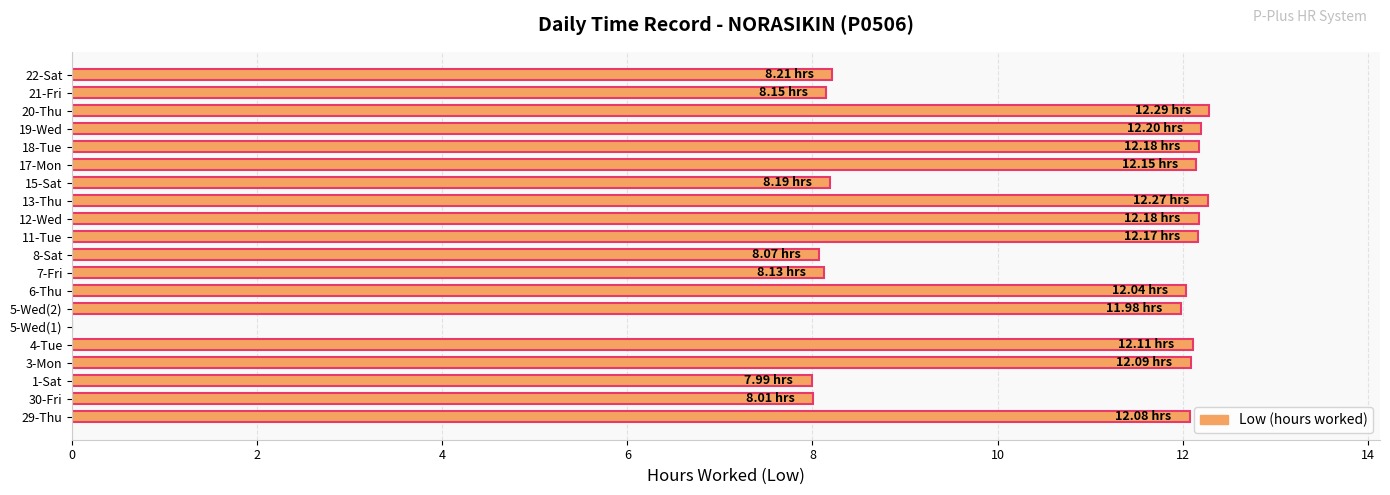

Count the number of data series in this chart.

1